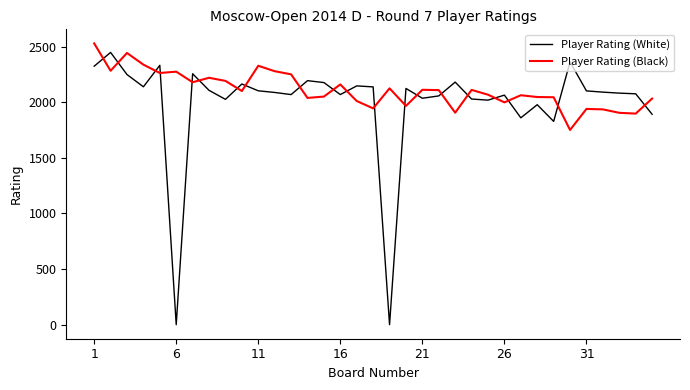

How many times do Player Rating (White) and Player Rating (Black) cross each other?

20